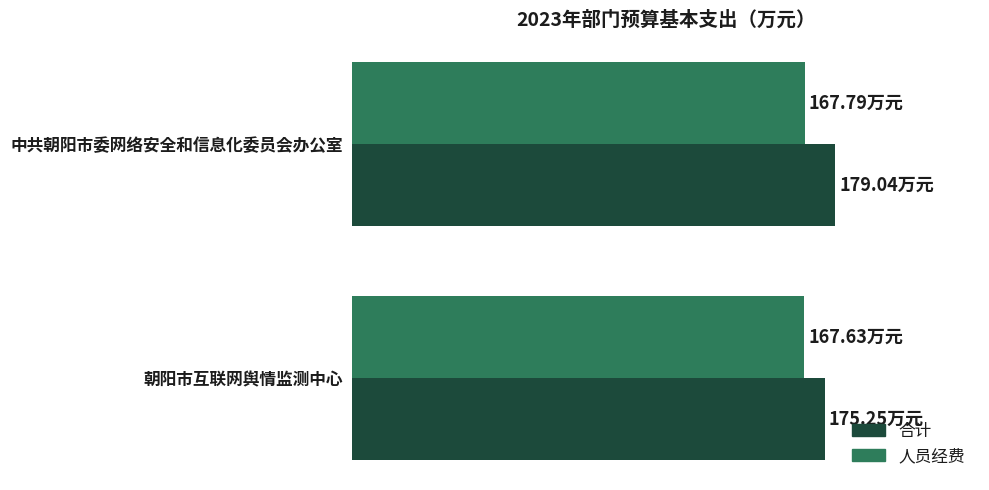

What are all the series names shown in the legend?

合计, 人员经费